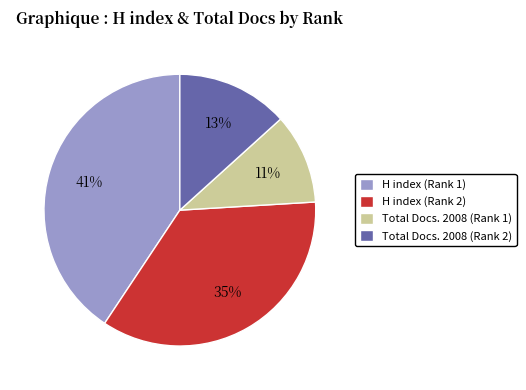

Count the number of slices in the pie.

4